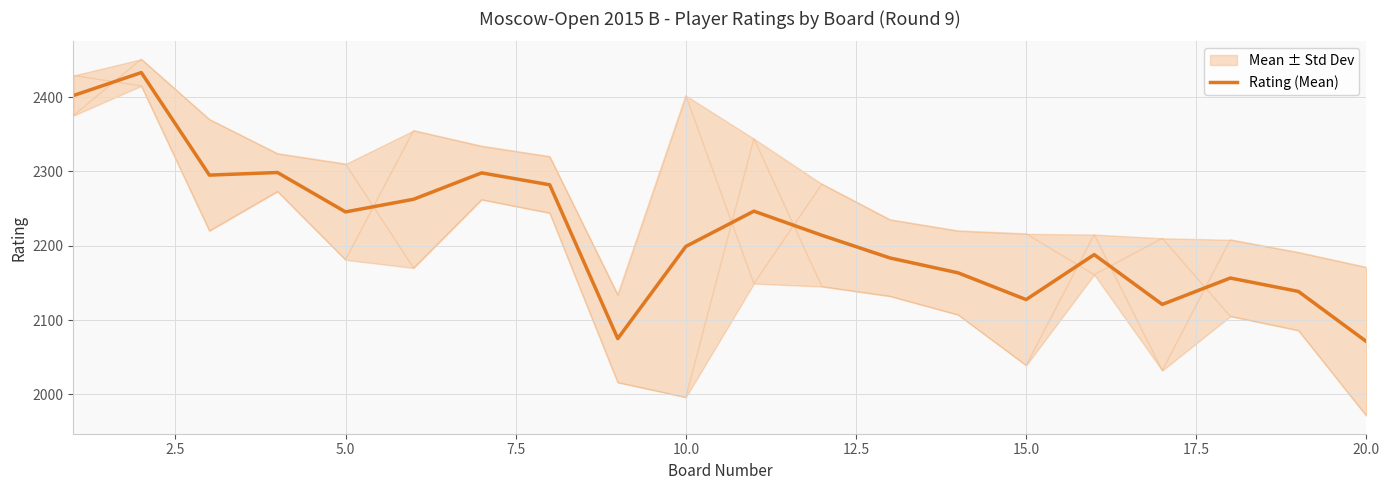

What is the maximum value for Rating (Mean)?

2433.0